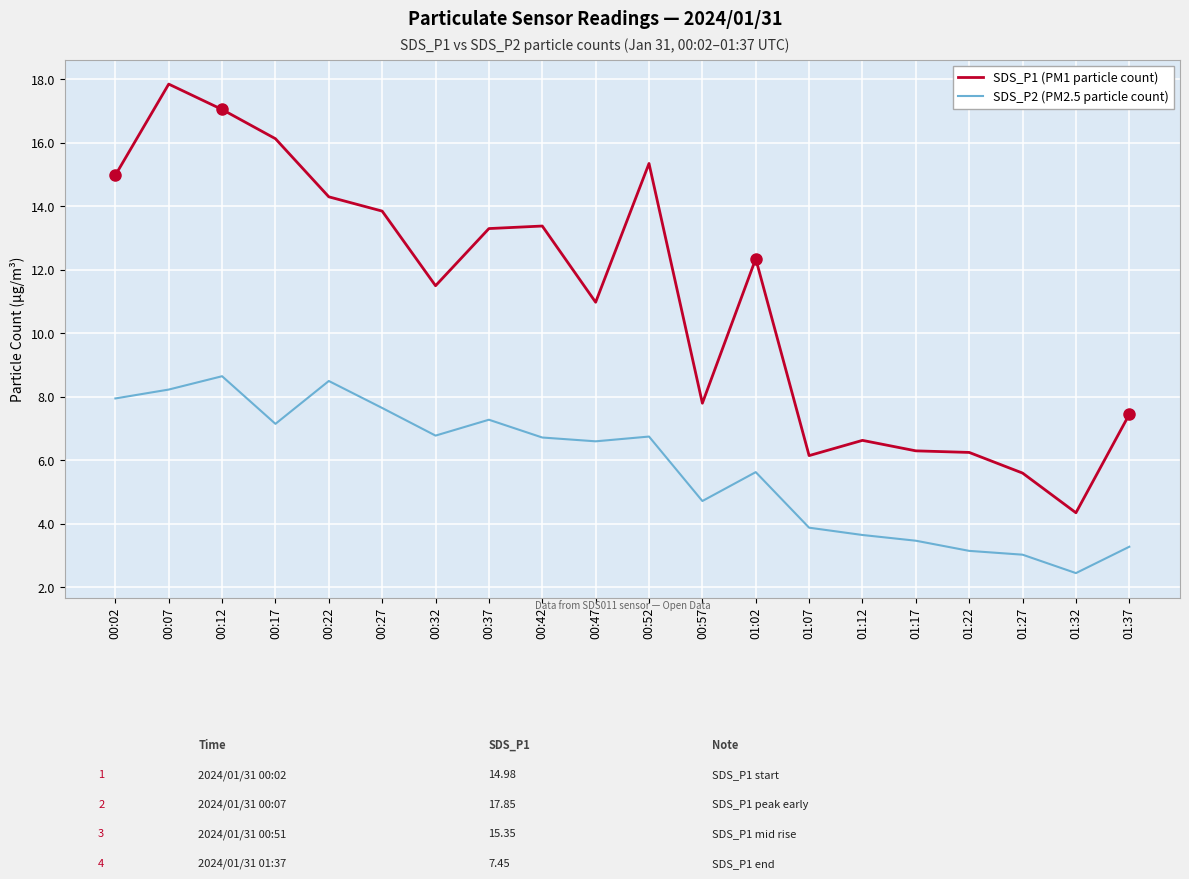

At which category is the sum across all series the highest?

00:07